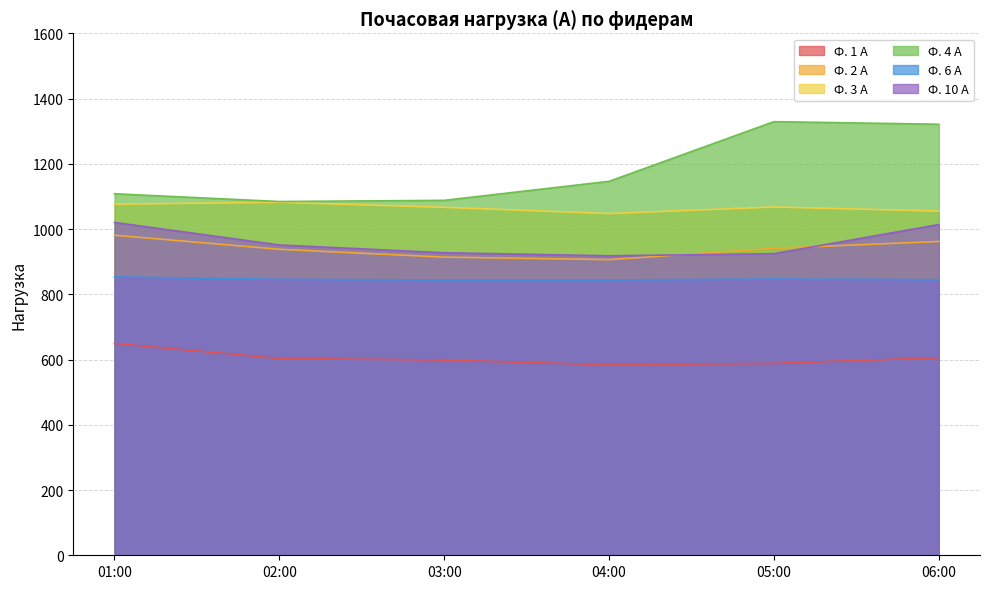

What is the value of the Ф. 3 А point at the 4th from the left?

1047.4